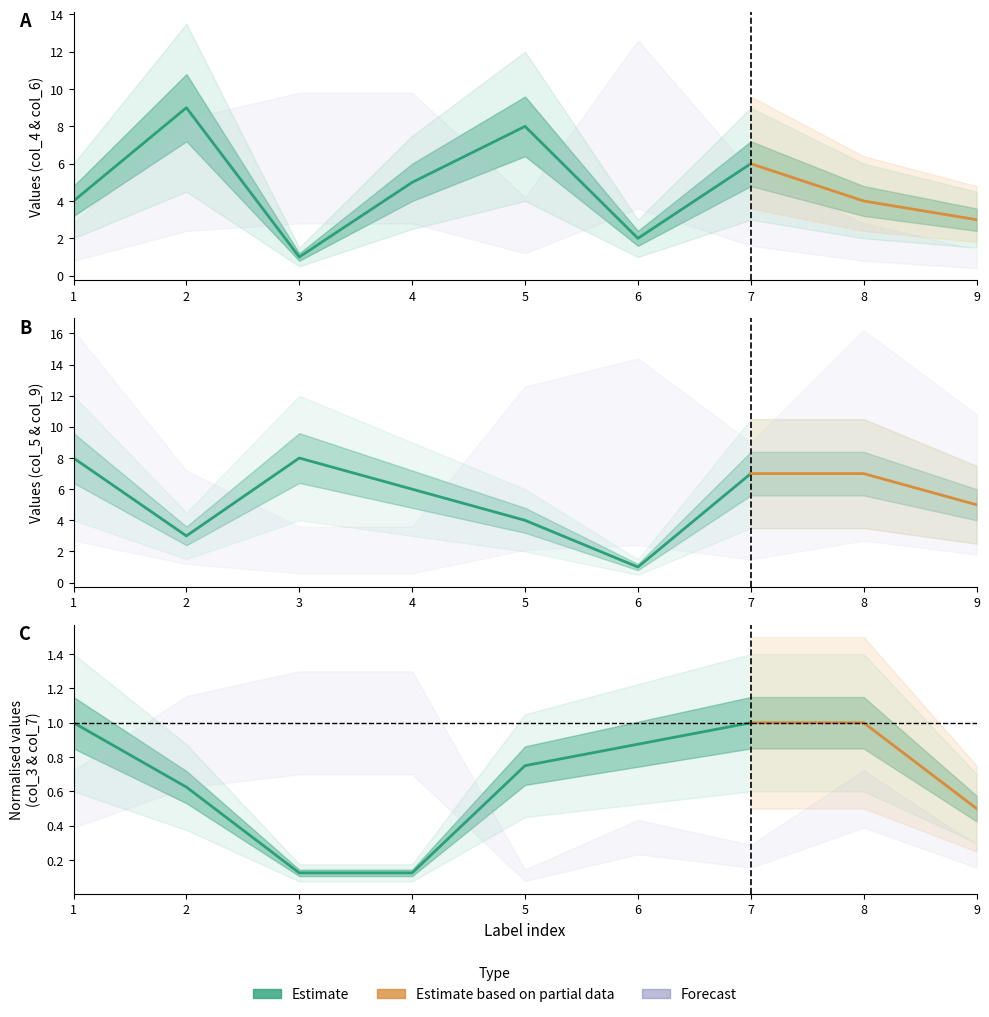

Reading left to right, list all the values displayed in this chart.

col_4: 4	9	1	5	8	2	6	4	3
col_6: 2	6	7	7	3	9	4	2	1
col_5: 8	3	8	6	4	1	7	7	5
col_9: 9	4	2	2	7	8	5	9	6
col_3: 8	5	1	1	6	7	8	8	4
col_7: 5	8	9	9	1	3	2	5	2